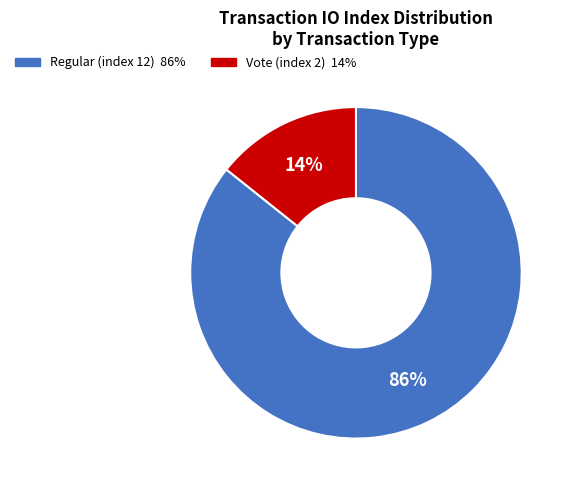

What is the ratio of the value at Vote (index 2) to the value at Regular (index 12)?

0.2